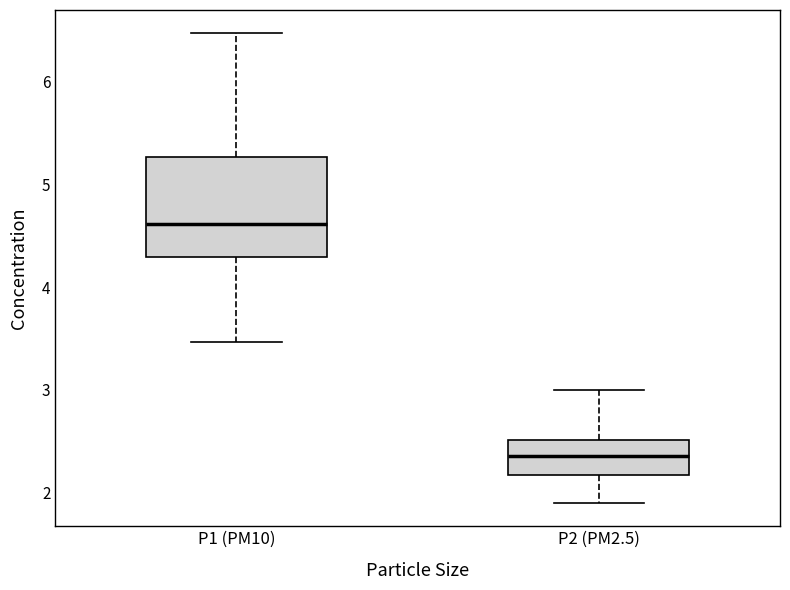

Where is the upper edge of the box for P2 (PM2.5) on the y-axis? The values are not printed on the chart, so give them approximately, as read against the axis.

2.5